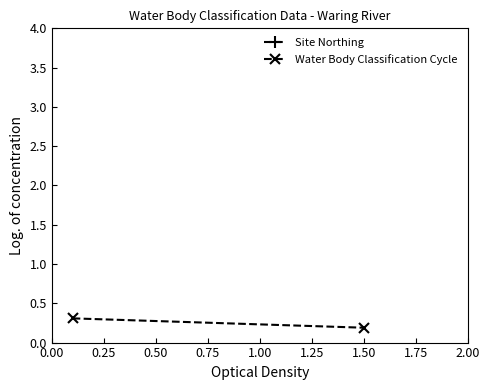

Does the chart have visible grid lines?

No